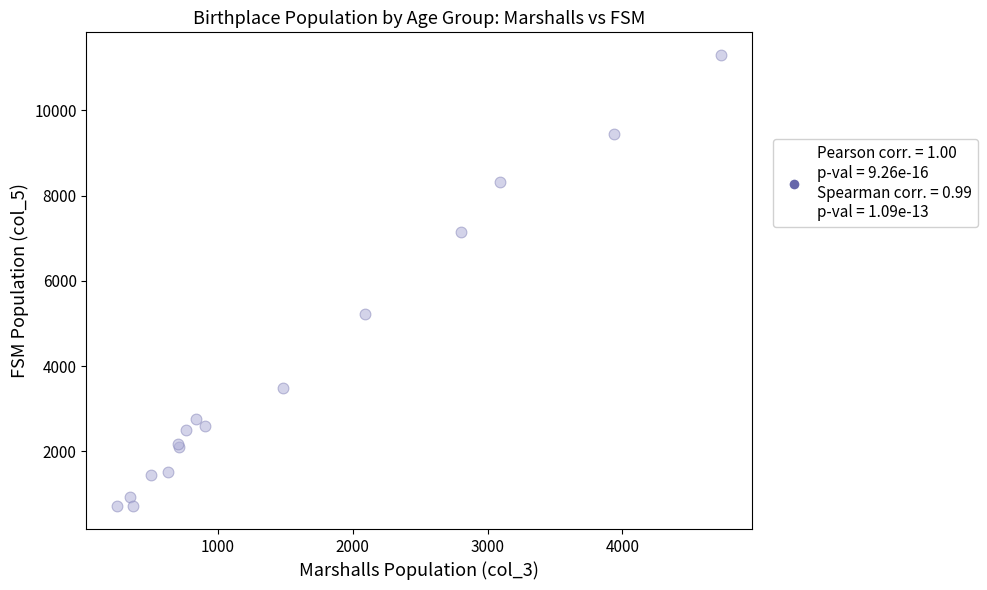

What Y value in the scatter plot is closest to 6003?

5228